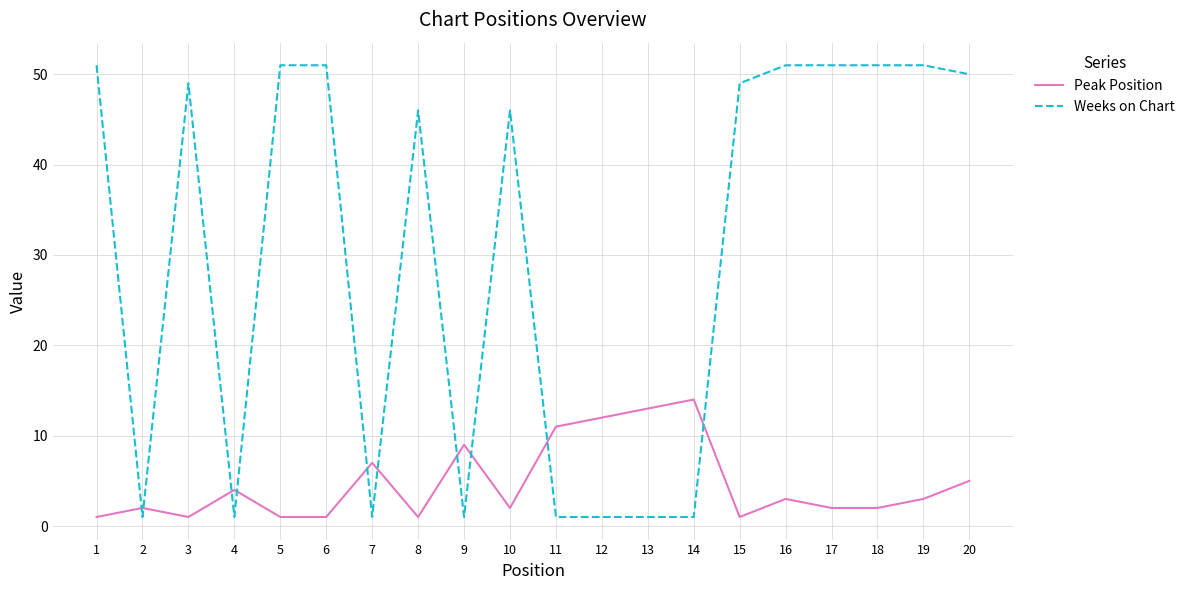

True or false: Peak Position and Weeks on Chart cross at least once.

True